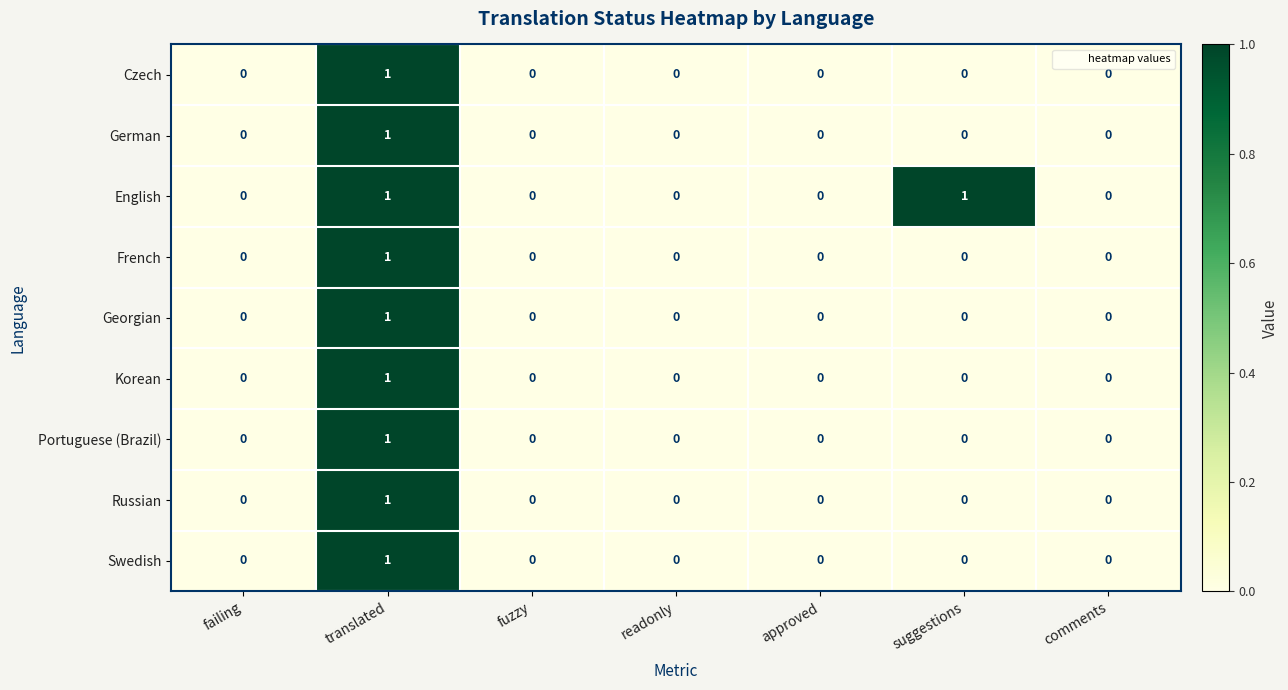

How many distinct data groups are displayed?

9